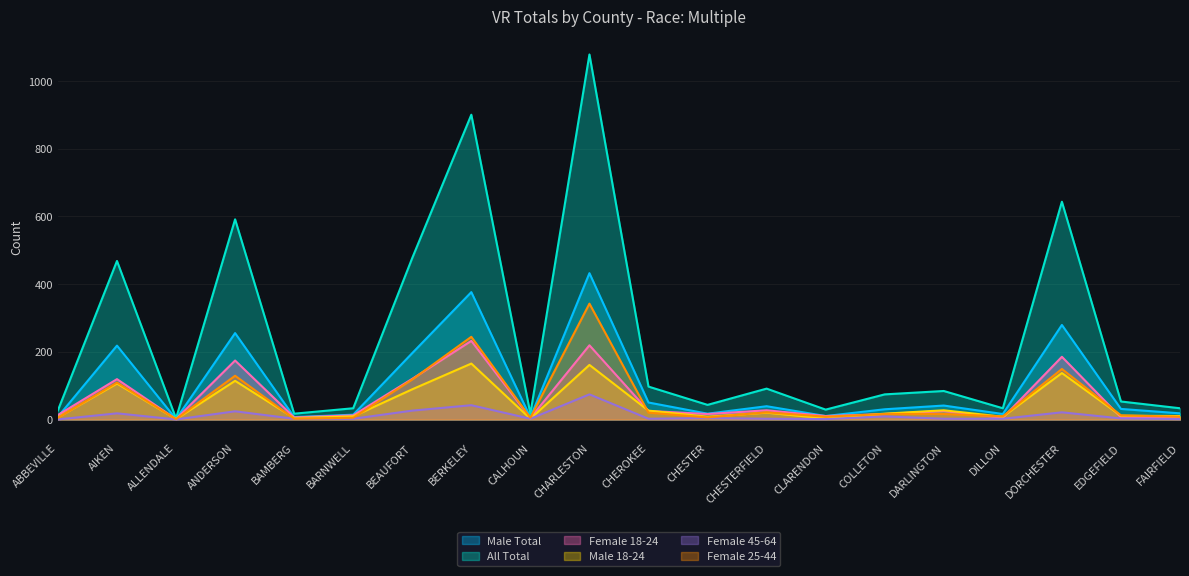

Reading left to right, transcribe all the data shown in this chart.

Male Total: ABBEVILLE=8	AIKEN=218	ALLENDALE=1	ANDERSON=255	BAMBERG=7	BARNWELL=14	BEAUFORT=196	BERKELEY=376	CALHOUN=6	CHARLESTON=432	CHEROKEE=50	CHESTER=17	CHESTERFIELD=39	CLARENDON=10	COLLETON=30	DARLINGTON=41	DILLON=16	DORCHESTER=279	EDGEFIELD=31	FAIRFIELD=18
All Total: ABBEVILLE=27	AIKEN=468	ALLENDALE=3	ANDERSON=591	BAMBERG=17	BARNWELL=33	BEAUFORT=477	BERKELEY=900	CALHOUN=17	CHARLESTON=1078	CHEROKEE=97	CHESTER=43	CHESTERFIELD=91	CLARENDON=29	COLLETON=74	DARLINGTON=84	DILLON=33	DORCHESTER=643	EDGEFIELD=53	FAIRFIELD=33
Female 18-24: ABBEVILLE=13	AIKEN=119	ALLENDALE=1	ANDERSON=174	BAMBERG=6	BARNWELL=12	BEAUFORT=120	BERKELEY=232	CALHOUN=4	CHARLESTON=219	CHEROKEE=25	CHESTER=16	CHESTERFIELD=27	CLARENDON=10	COLLETON=16	DARLINGTON=25	DILLON=5	DORCHESTER=185	EDGEFIELD=6	FAIRFIELD=6
Male 18-24: ABBEVILLE=6	AIKEN=106	ALLENDALE=1	ANDERSON=114	BAMBERG=4	BARNWELL=9	BEAUFORT=89	BERKELEY=165	CALHOUN=2	CHARLESTON=161	CHEROKEE=26	CHESTER=8	CHESTERFIELD=20	CLARENDON=3	COLLETON=17	DARLINGTON=27	DILLON=8	DORCHESTER=137	EDGEFIELD=11	FAIRFIELD=10
Female 45-64: ABBEVILLE=0	AIKEN=18	ALLENDALE=0	ANDERSON=24	BAMBERG=2	BARNWELL=2	BEAUFORT=26	BERKELEY=42	CALHOUN=2	CHARLESTON=74	CHEROKEE=2	CHESTER=4	CHESTERFIELD=2	CLARENDON=1	COLLETON=9	DARLINGTON=2	DILLON=2	DORCHESTER=21	EDGEFIELD=3	FAIRFIELD=1
Female 25-44: ABBEVILLE=5	AIKEN=109	ALLENDALE=1	ANDERSON=129	BAMBERG=2	BARNWELL=5	BEAUFORT=118	BERKELEY=244	CALHOUN=5	CHARLESTON=342	CHEROKEE=20	CHESTER=6	CHESTERFIELD=21	CLARENDON=8	COLLETON=16	DARLINGTON=16	DILLON=9	DORCHESTER=149	EDGEFIELD=12	FAIRFIELD=8